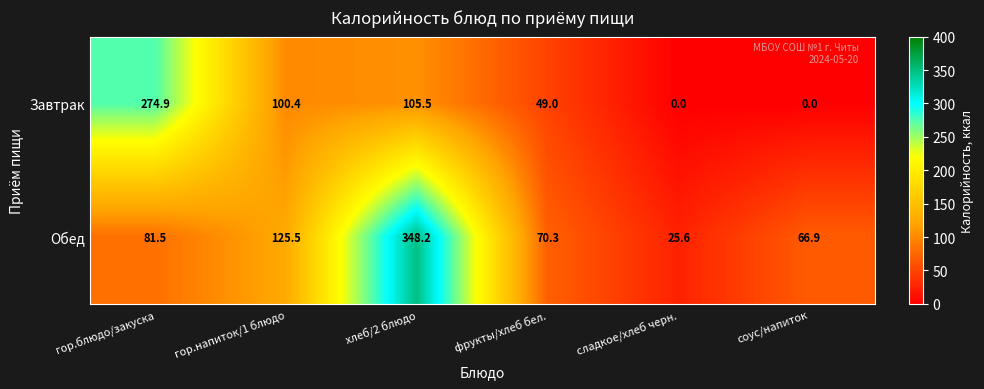

Which series has the largest total across all categories?

Обед